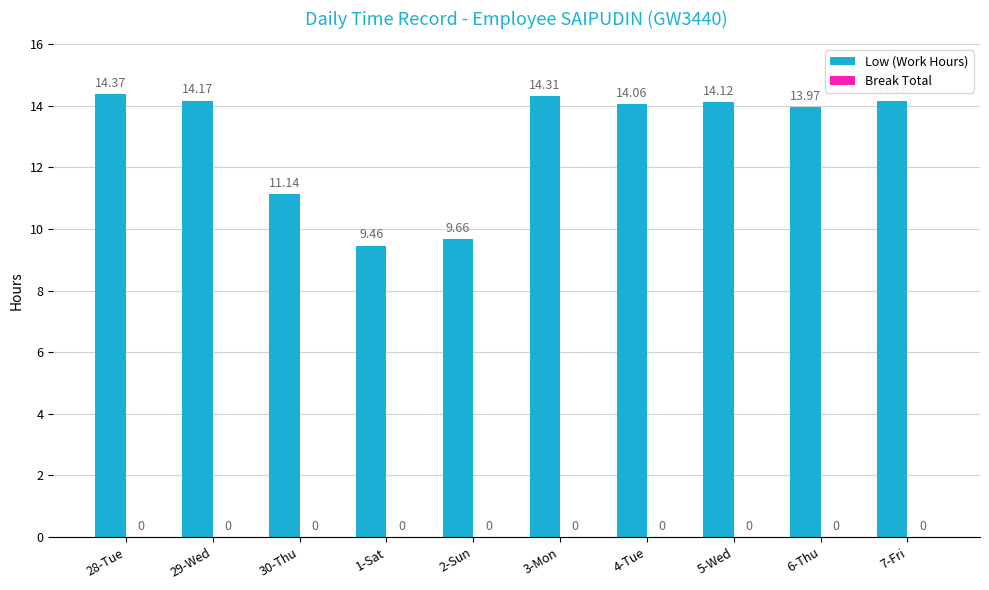

Are the bars horizontal?

No